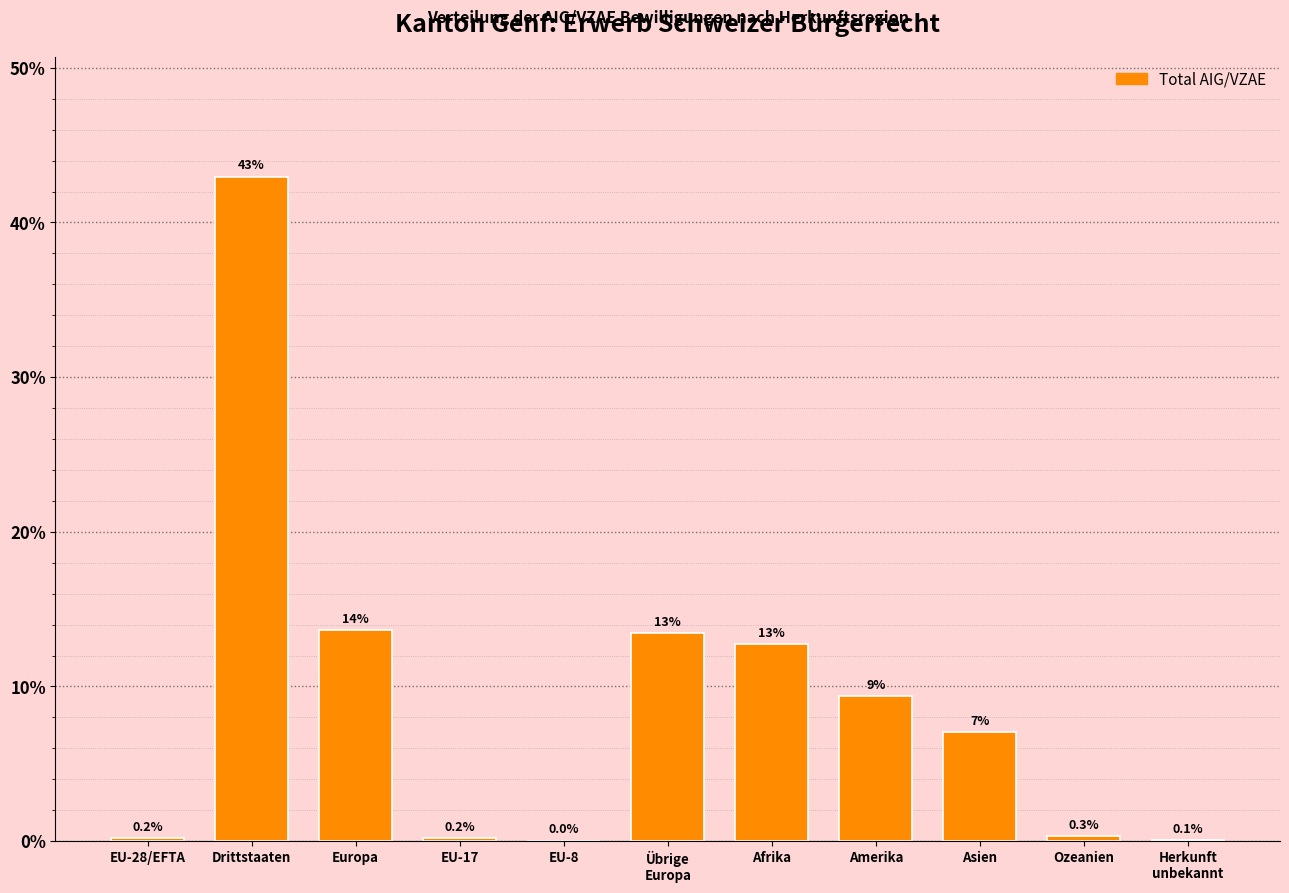

The value at Europa is 5.0. True or false?

False